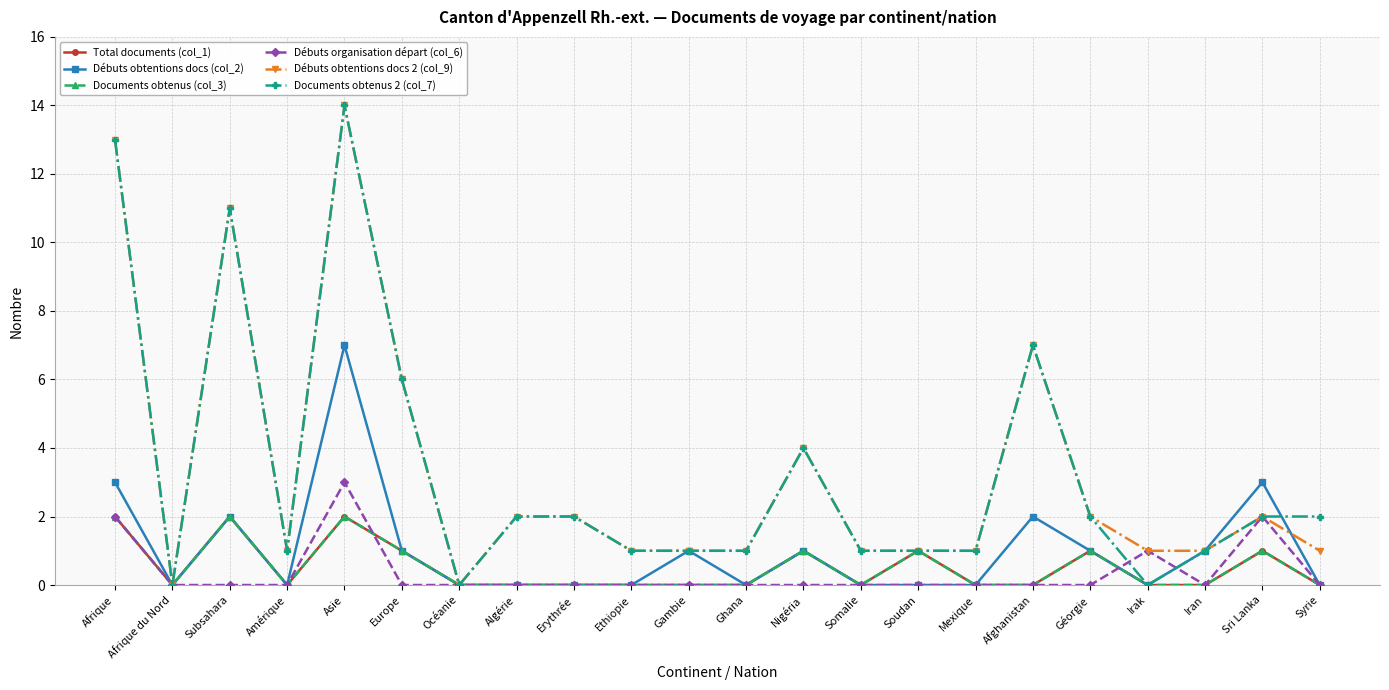

What is the average value of the Débuts obtentions docs 2 (col_9) series?

3